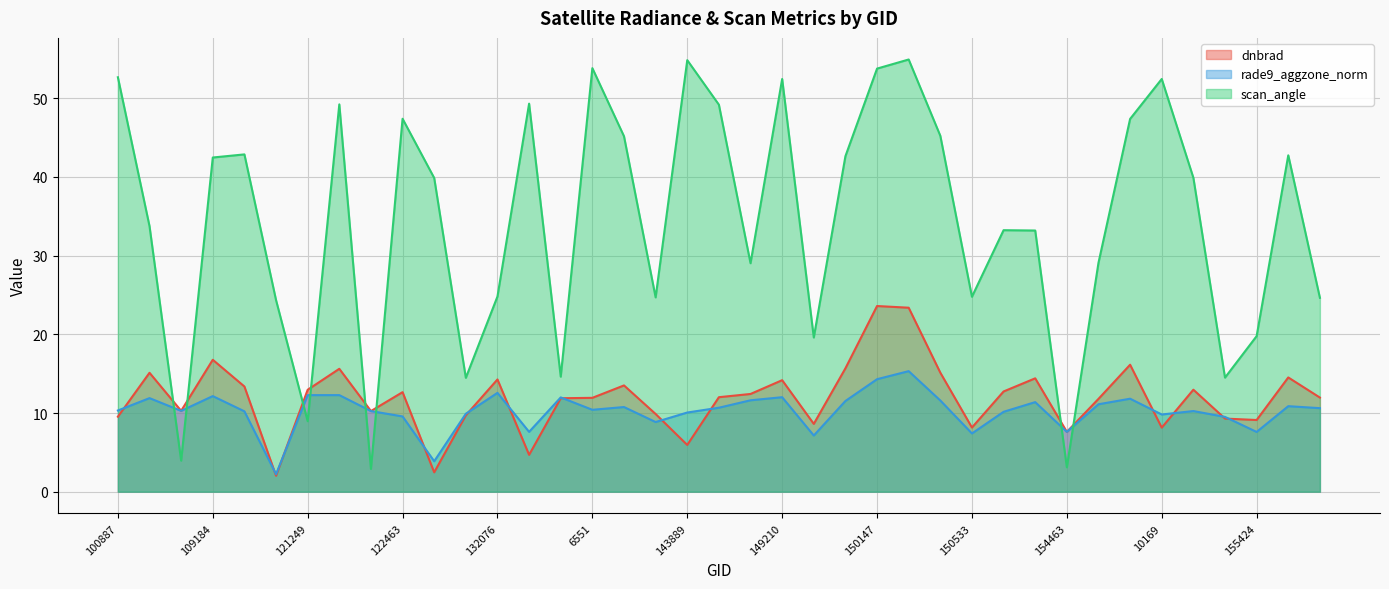

Count the number of data series in this chart.

3